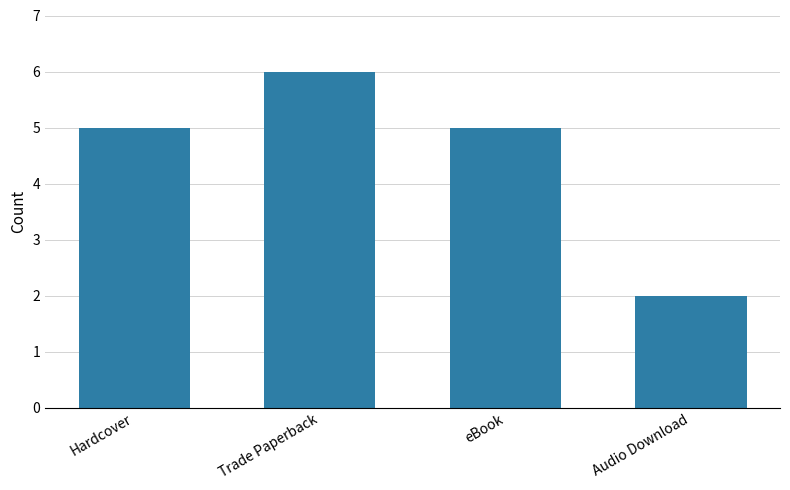

Reading right to left, transcribe all the data shown in this chart.

2	5	6	5